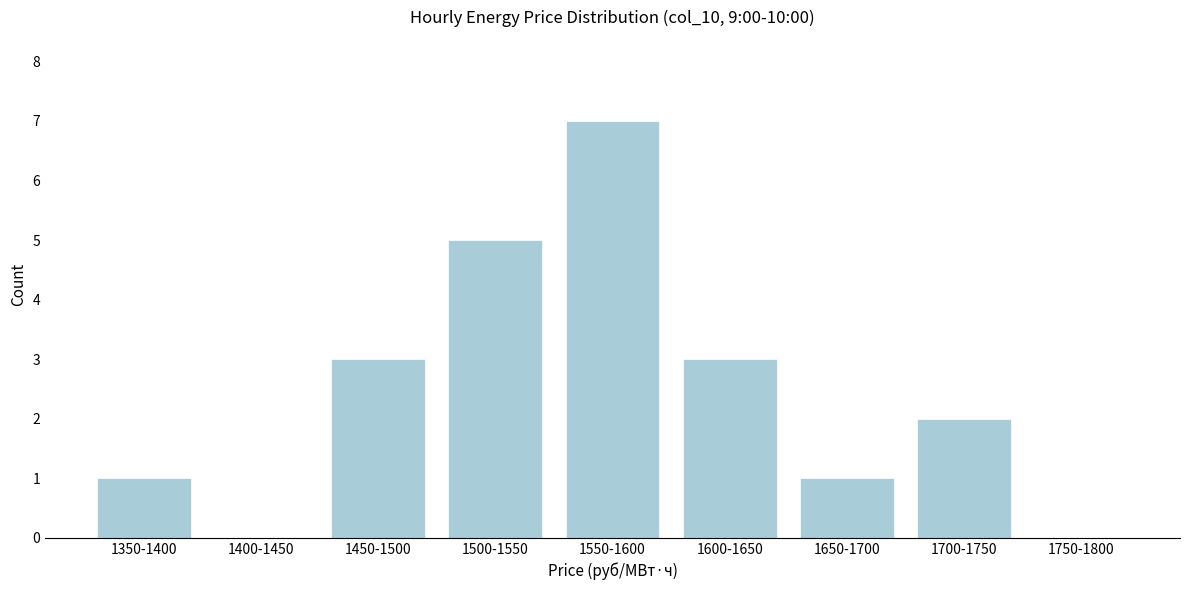

Reading left to right, transcribe all the data shown in this chart.

1350-1400=1	1400-1450=0	1450-1500=3	1500-1550=5	1550-1600=7	1600-1650=3	1650-1700=1	1700-1750=2	1750-1800=0